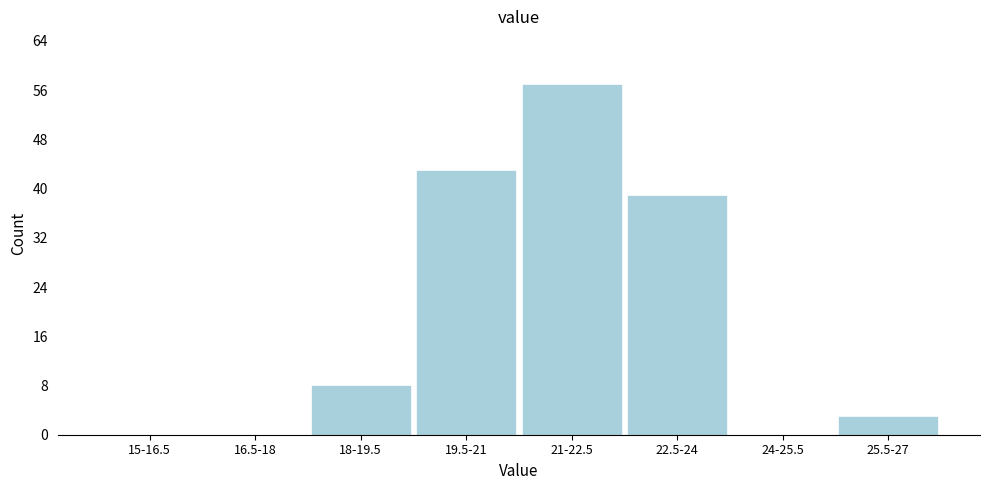

Reading left to right, transcribe all the data shown in this chart.

15-16.5=0	16.5-18=0	18-19.5=8	19.5-21=43	21-22.5=57	22.5-24=39	24-25.5=0	25.5-27=3